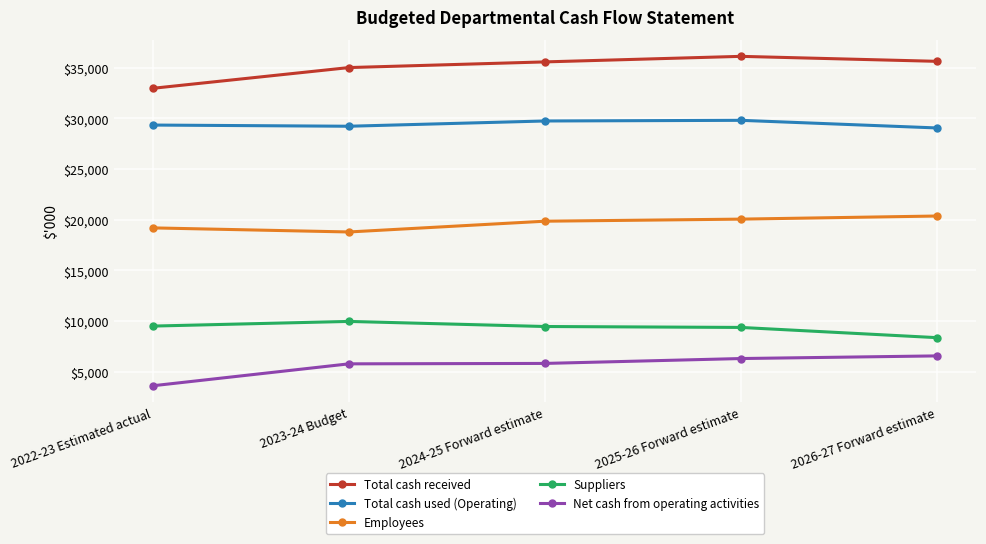

List the series in order of their peak value, lowest first.

Net cash from operating activities, Suppliers, Employees, Total cash used (Operating), Total cash received